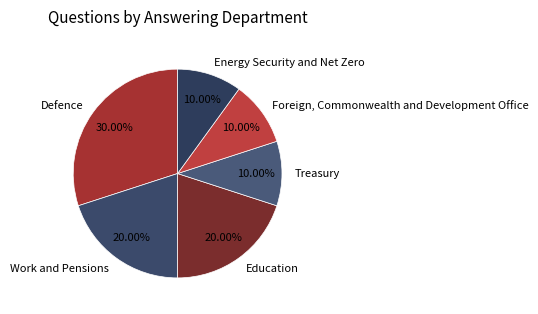

True or false: Education accounts for 20% of the total.

True